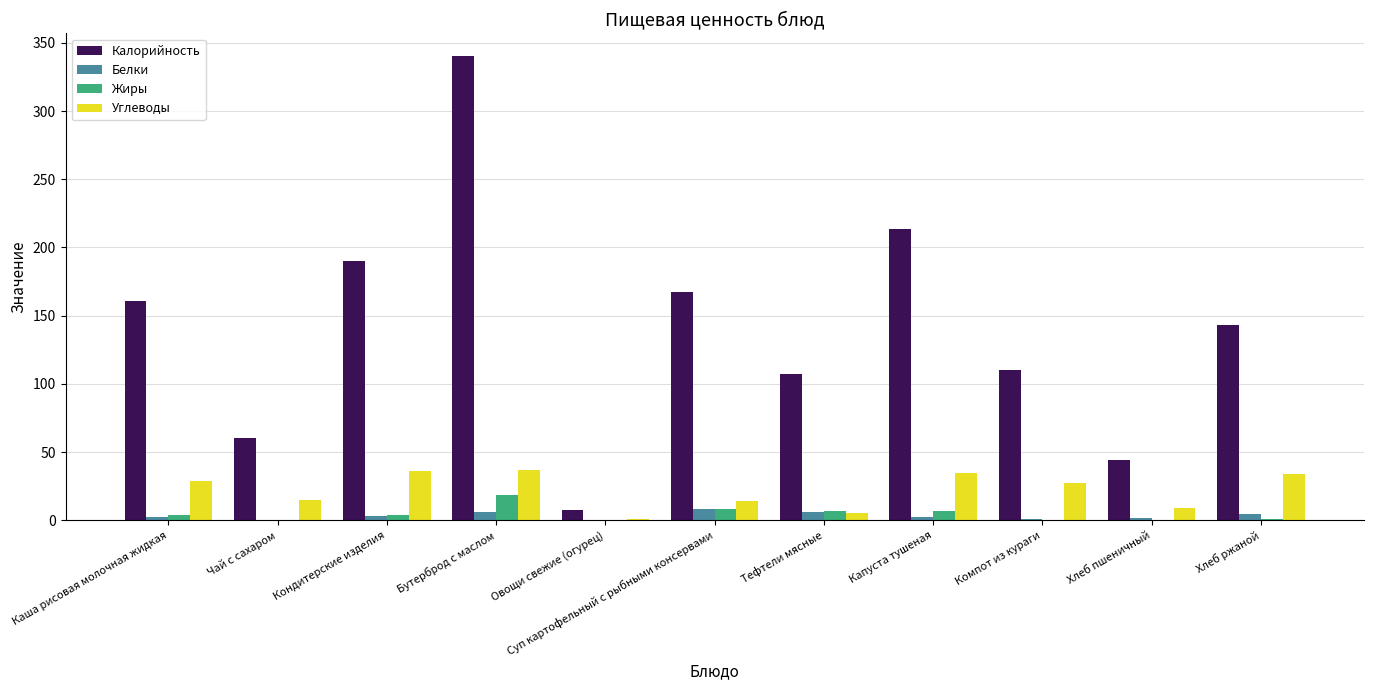

What is the sum of the Жиры values at Хлеб ржаной and Кондитерские изделия?

4.5